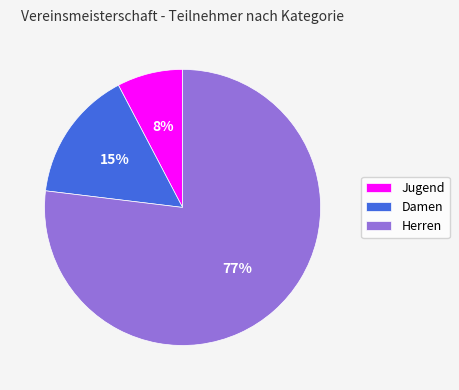

Does Herren account for over 50% of the chart?

Yes